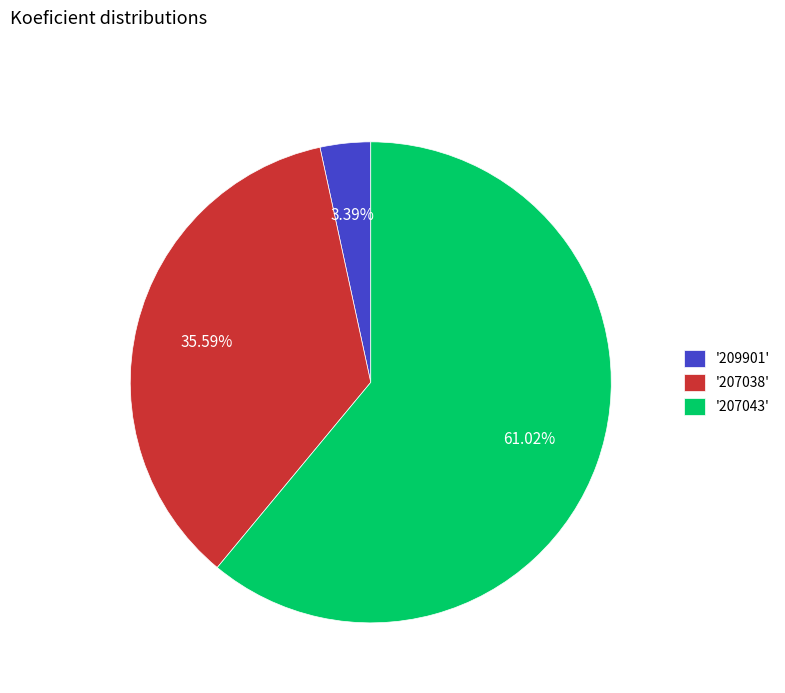

Between '209901' and '207038', which is larger?

'207038'